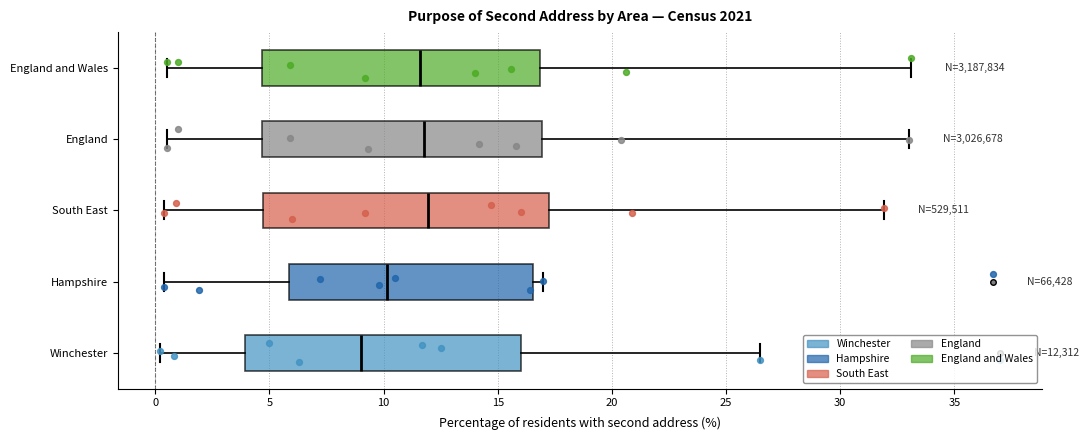

Reading bottom to top, transcribe this box plot: for each box, give where its median line is, the range the box spans, and where its two whiskers end, as read against the x-axis. The values are not printed on the chart, so give them approximately, as read against the axis.

Winchester: median 9.0, box 4.0 to 16.0, whiskers 0.0 to 26.5
Hampshire: median 10.0, box 6.0 to 16.5, whiskers 0.5 to 17.0
South East: median 12.0, box 4.5 to 17.0, whiskers 0.5 to 32.0
England: median 12.0, box 4.5 to 17.0, whiskers 0.5 to 33.0
England and Wales: median 11.5, box 4.5 to 17.0, whiskers 0.5 to 33.0